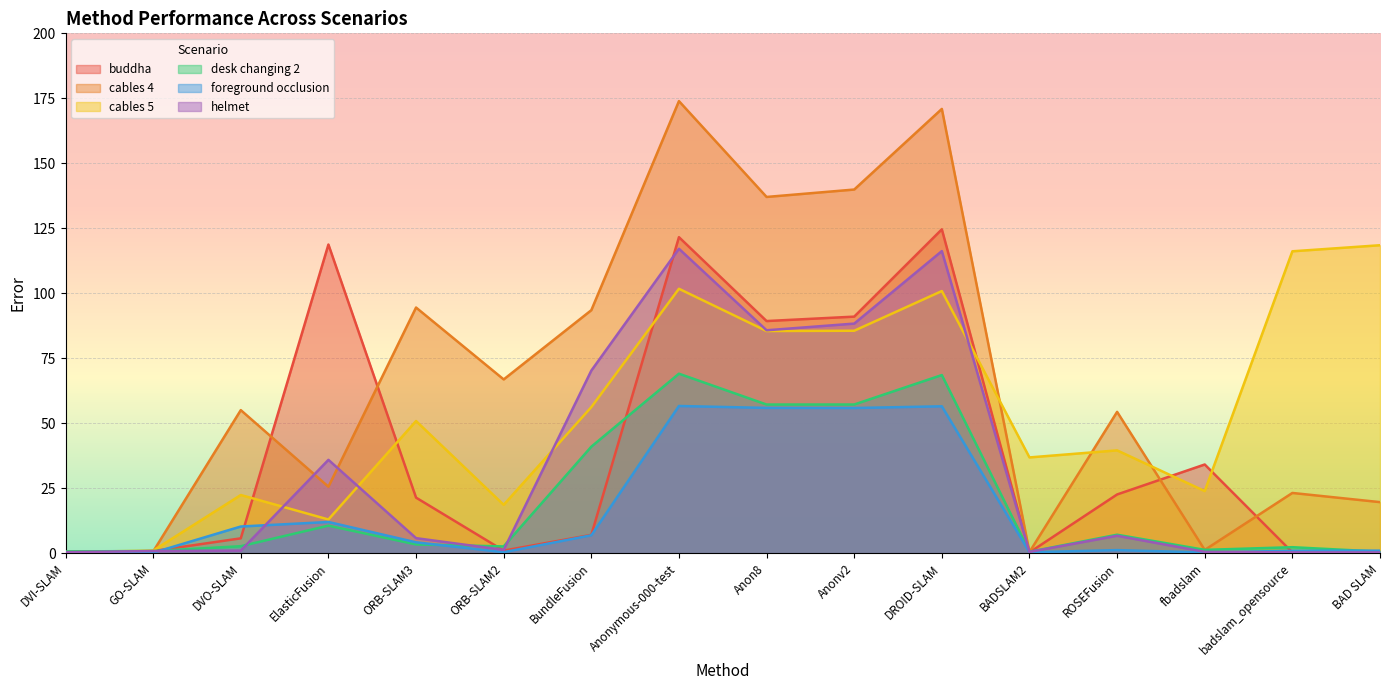

Which series has the largest total across all categories?

cables 4